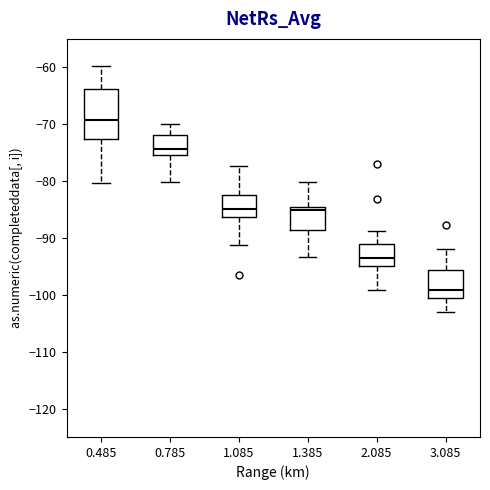

Where is the lower edge of the box at x = 3.085 on the y-axis? The values are not printed on the chart, so give them approximately, as read against the axis.

-100